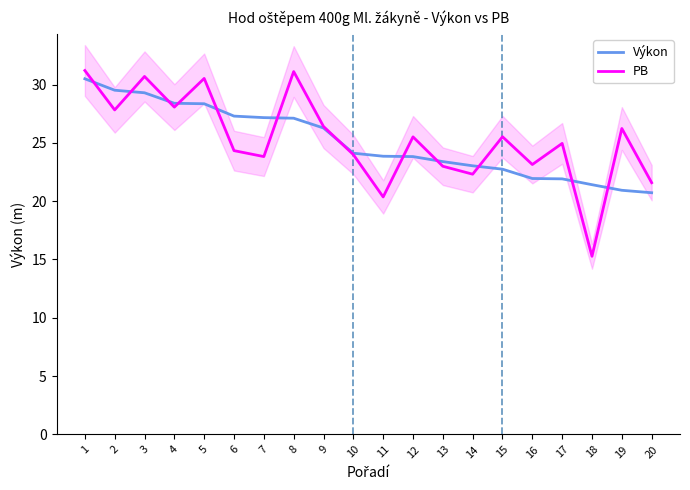

Where is PB nearest to the value 23?

13